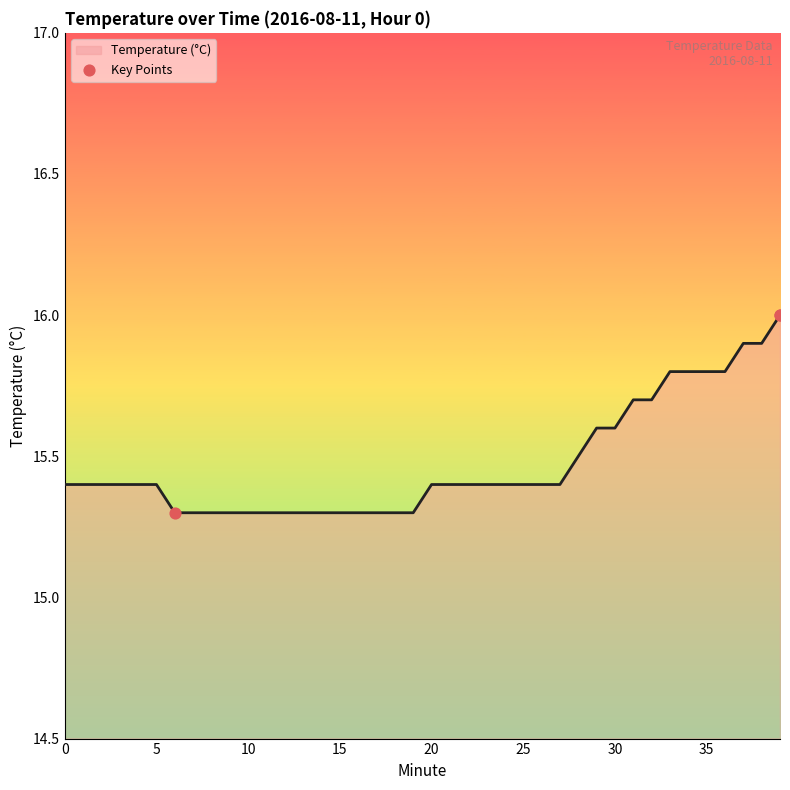

What is the maximum value shown in the chart?

16.0